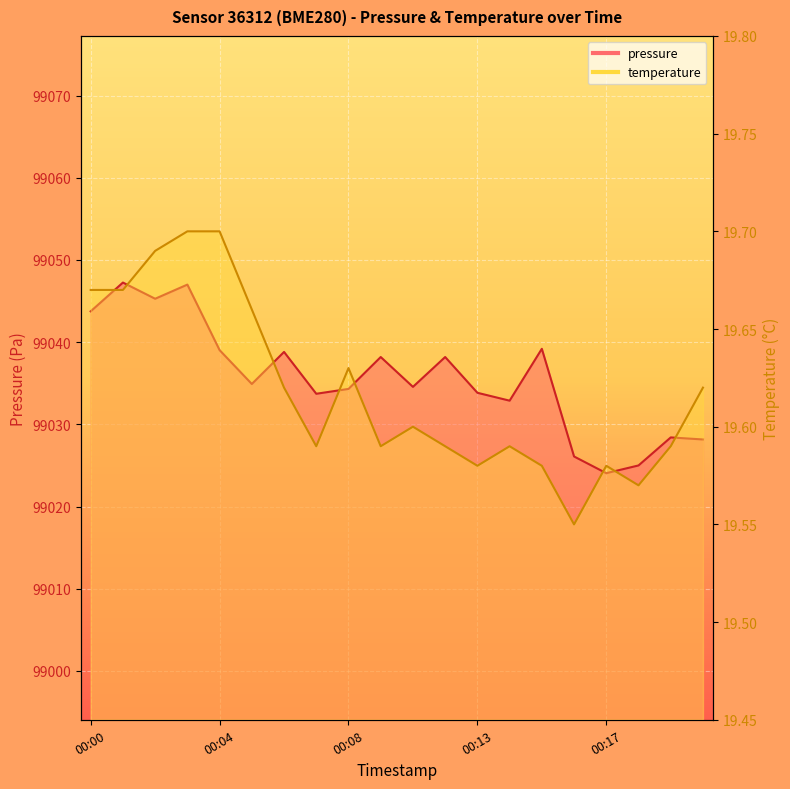

At which category does pressure reach its first local valley?

00:02